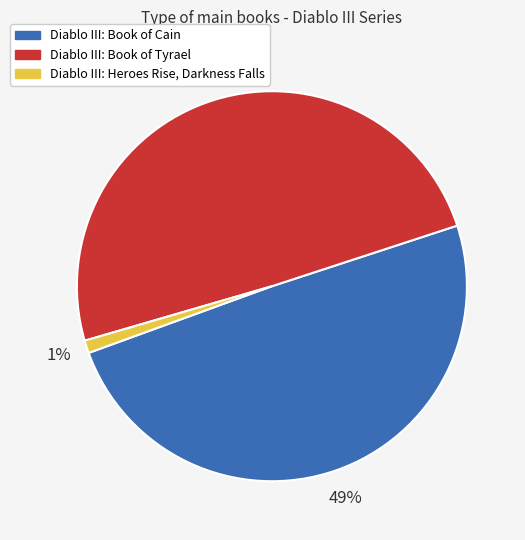

Between Diablo III: Book of Tyrael and Diablo III: Heroes Rise, Darkness Falls, which is larger?

Diablo III: Book of Tyrael